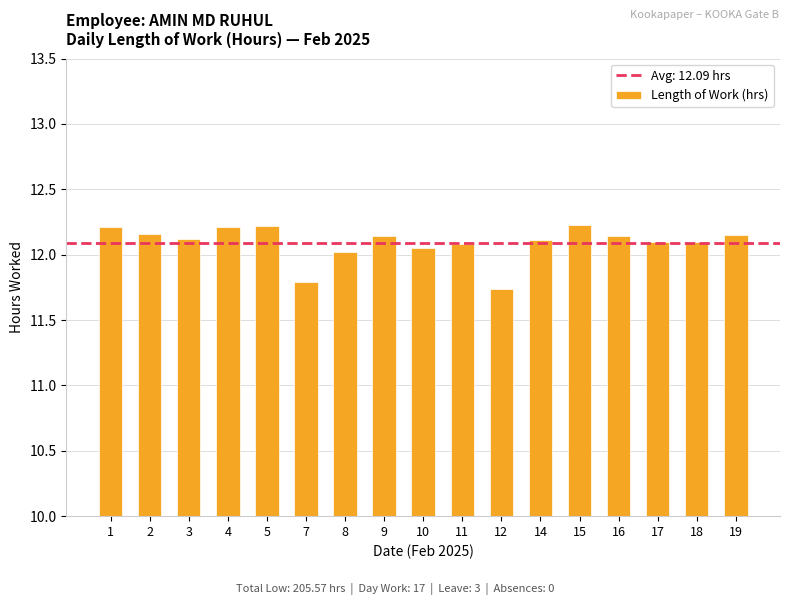

The chart shows a value of 8.4 at 4. True or false?

False